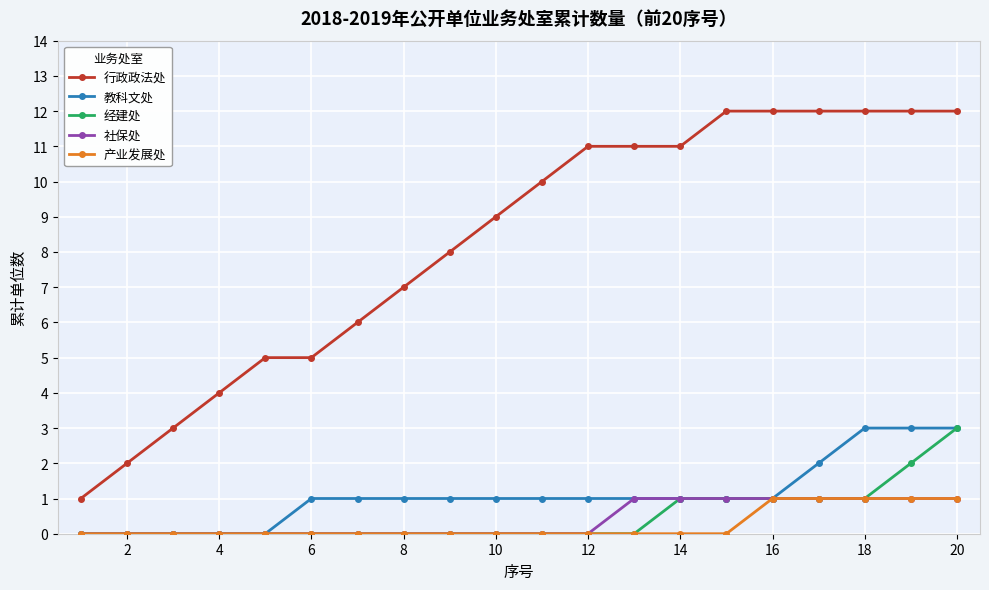

What is the value of the 行政政法处 point at the 13th from the left?

11